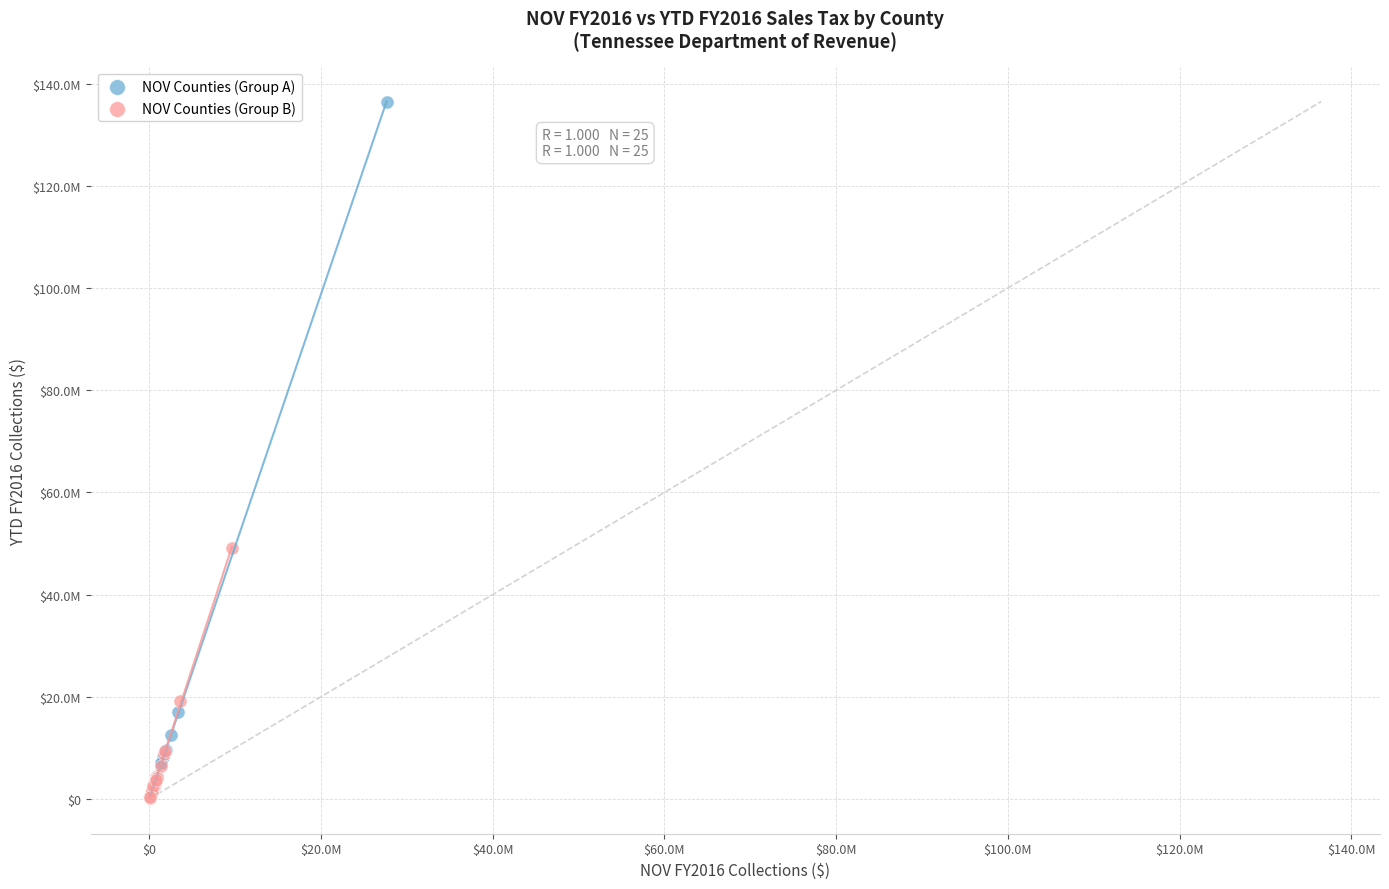

What are all the series names shown in the legend?

NOV Counties (Group A), NOV Counties (Group B)